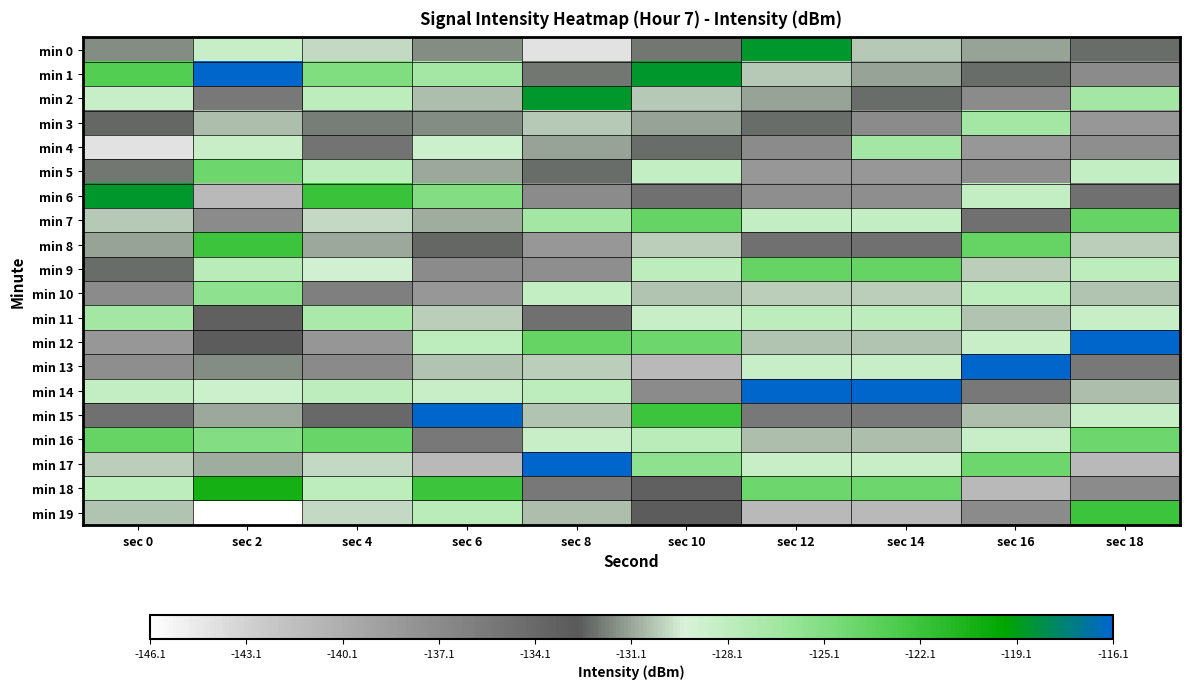

Which has a higher value, sec 18 or sec 4?

sec 4